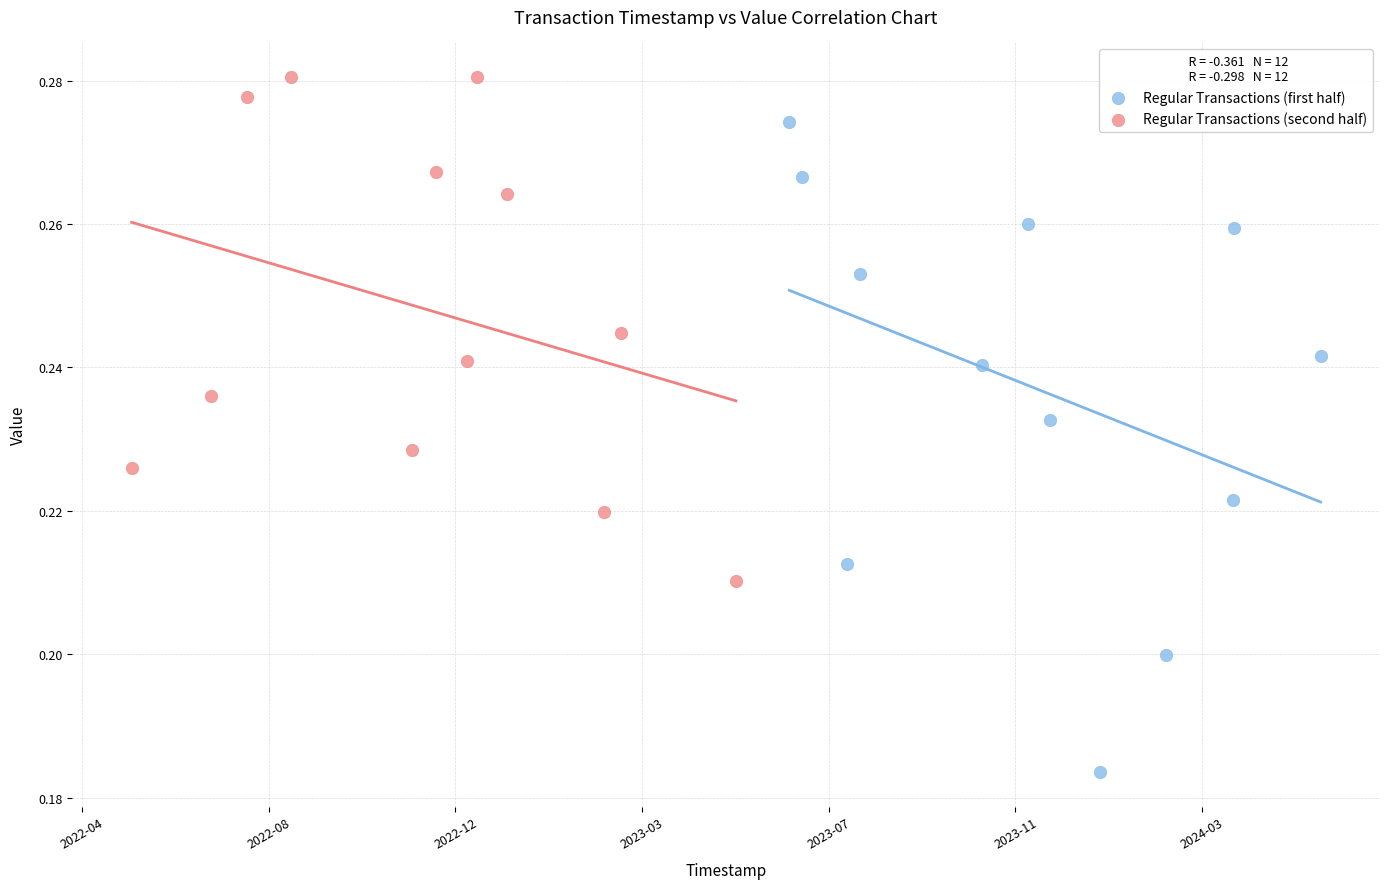

Which series reaches the maximum Y coordinate?

Regular Transactions (second half)